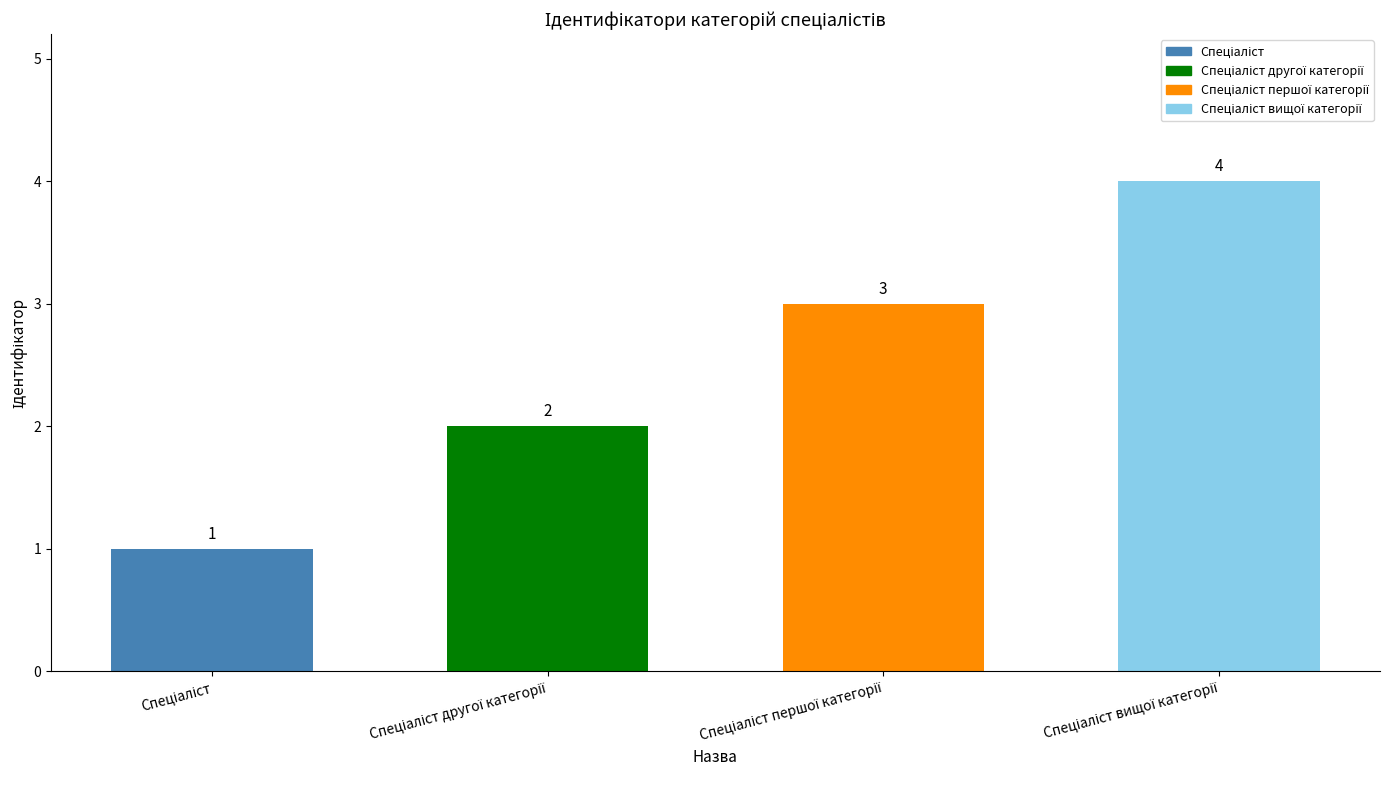

What is the sum of all values?

10